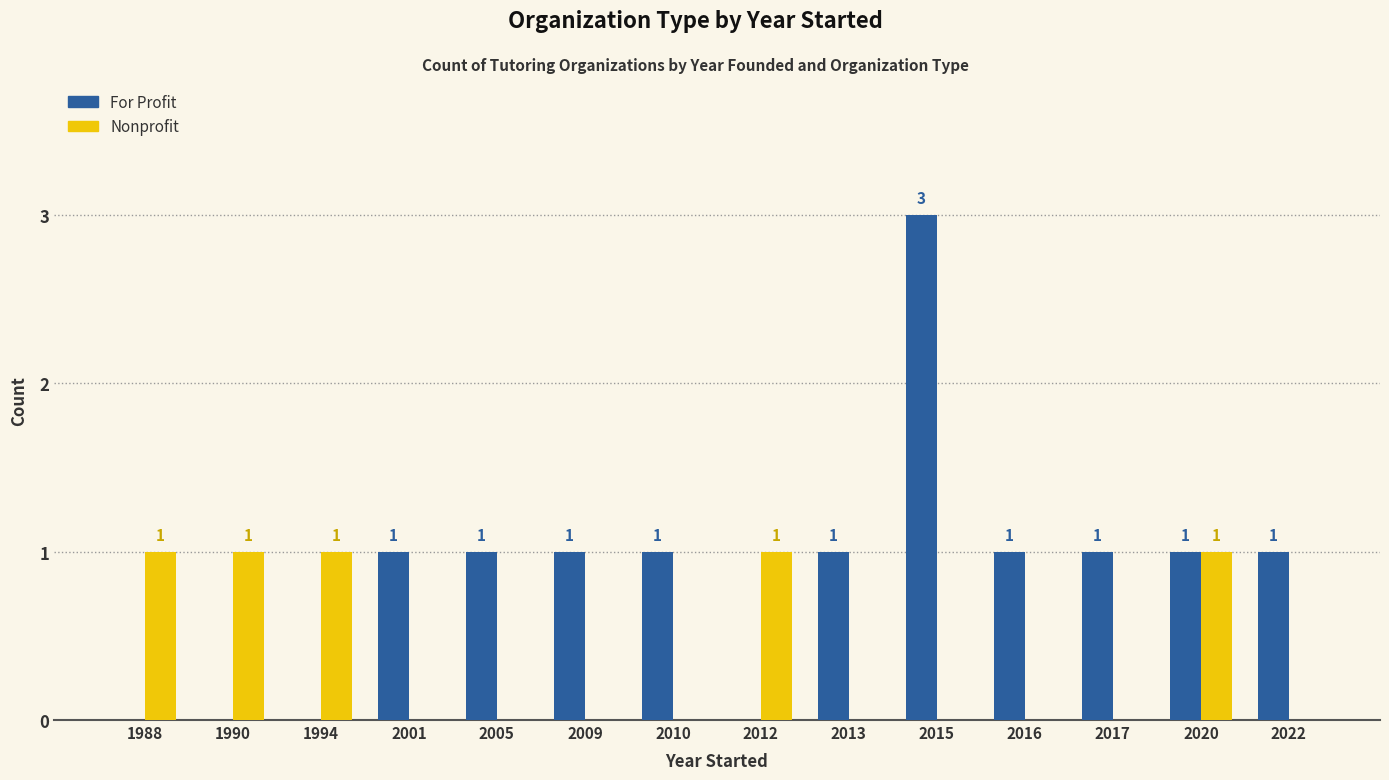

Which series changed the most between 2009 and 2015?

For Profit